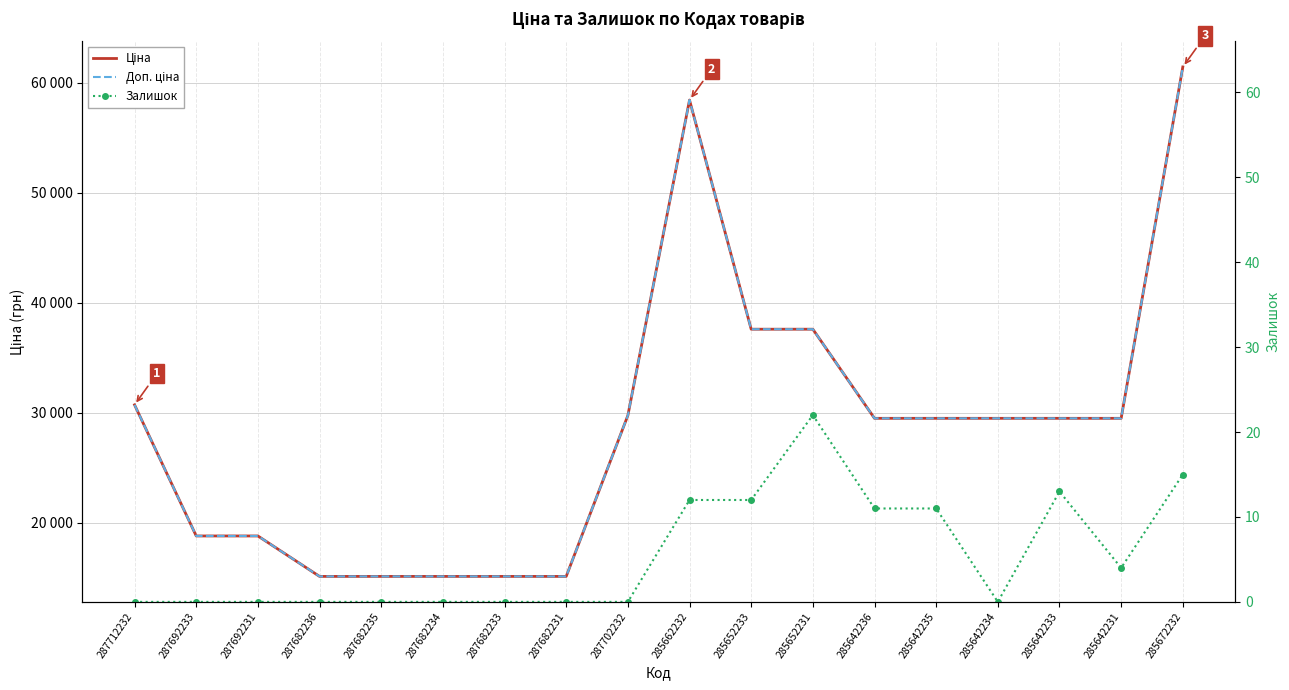

At how many categories does at least one series exceed 12055?

18